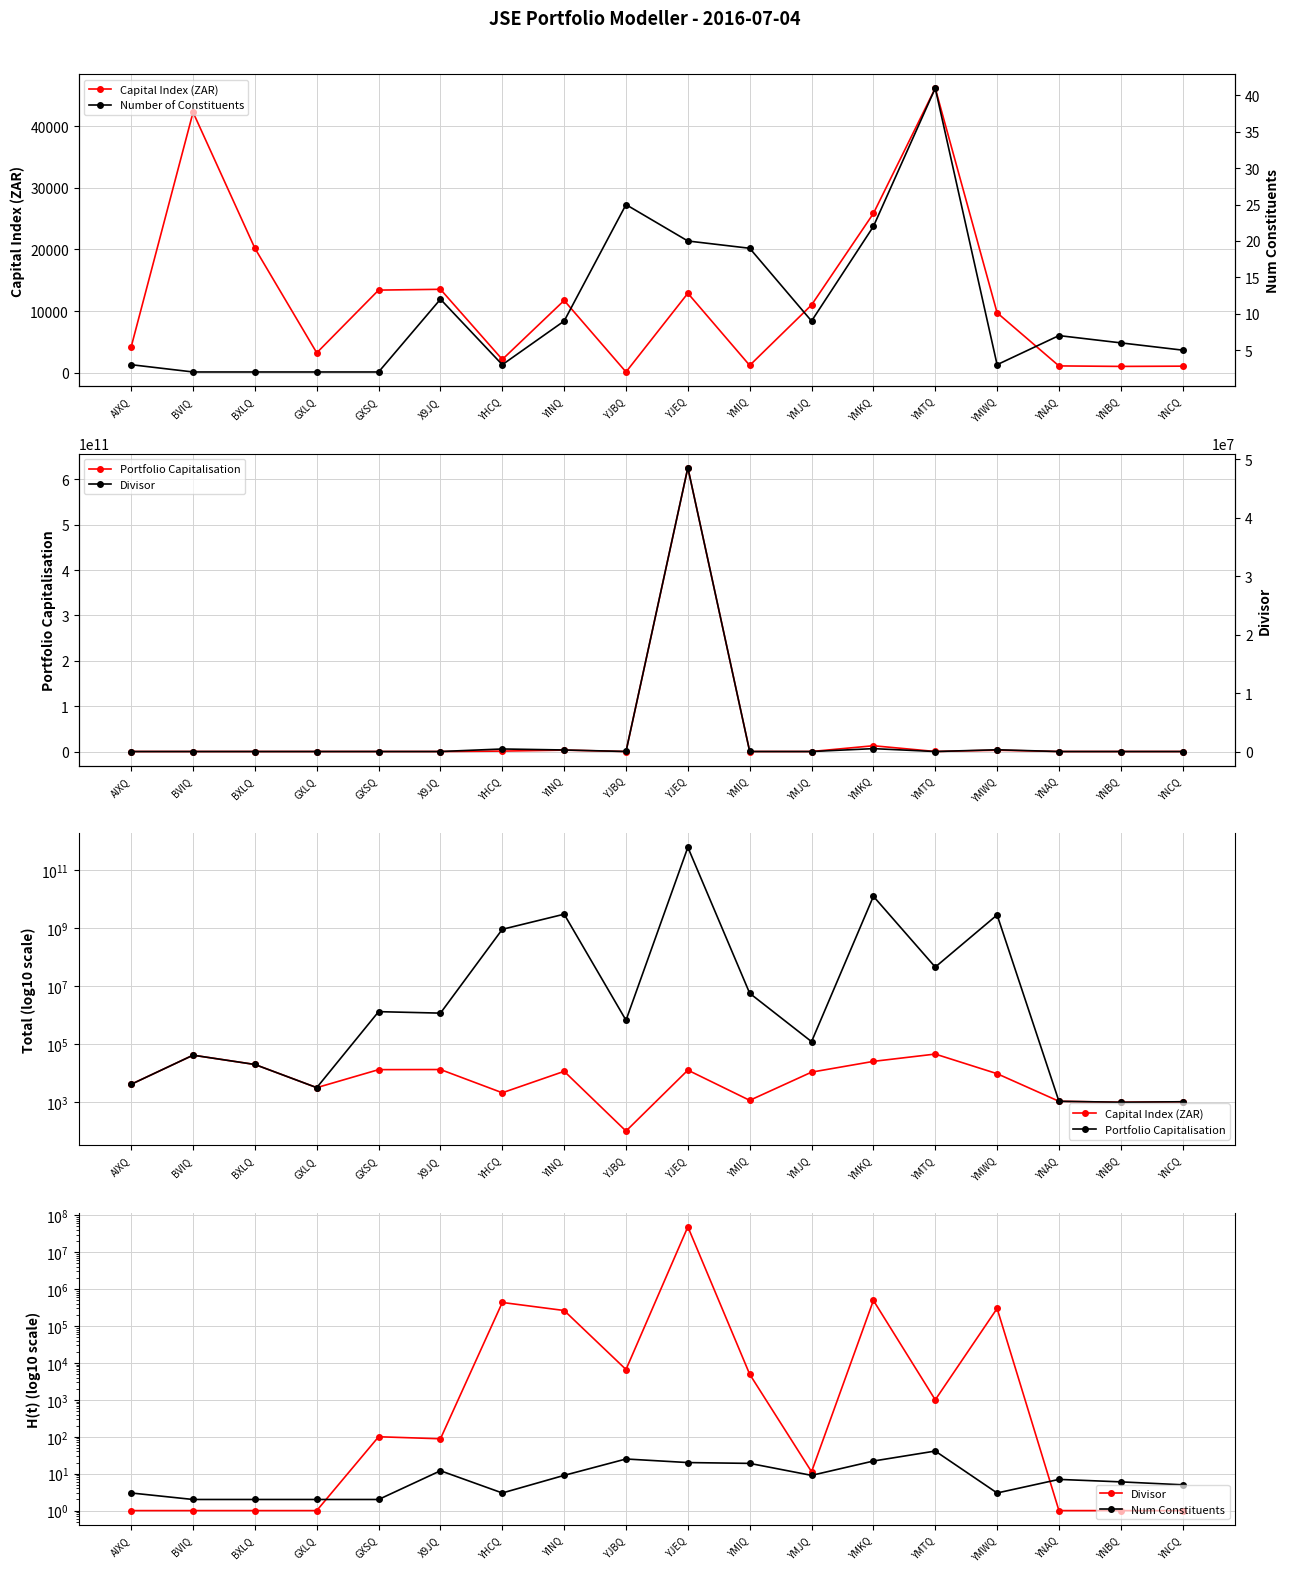

Is the value of Num Constituents at YNBQ greater than the value of Portfolio Capitalisation at YJEQ?

No